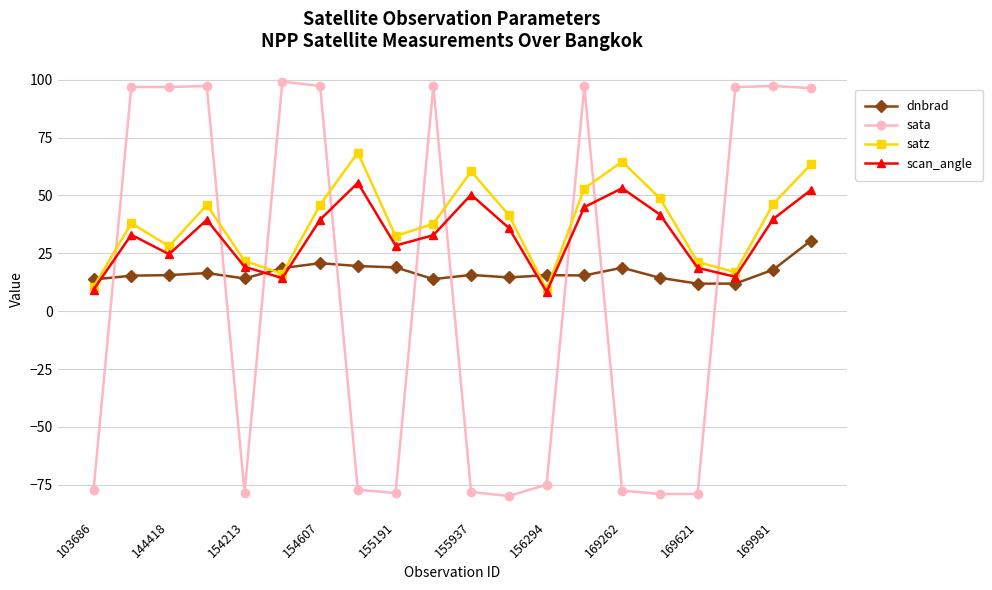

Which series has the largest range (max minus min)?

sata